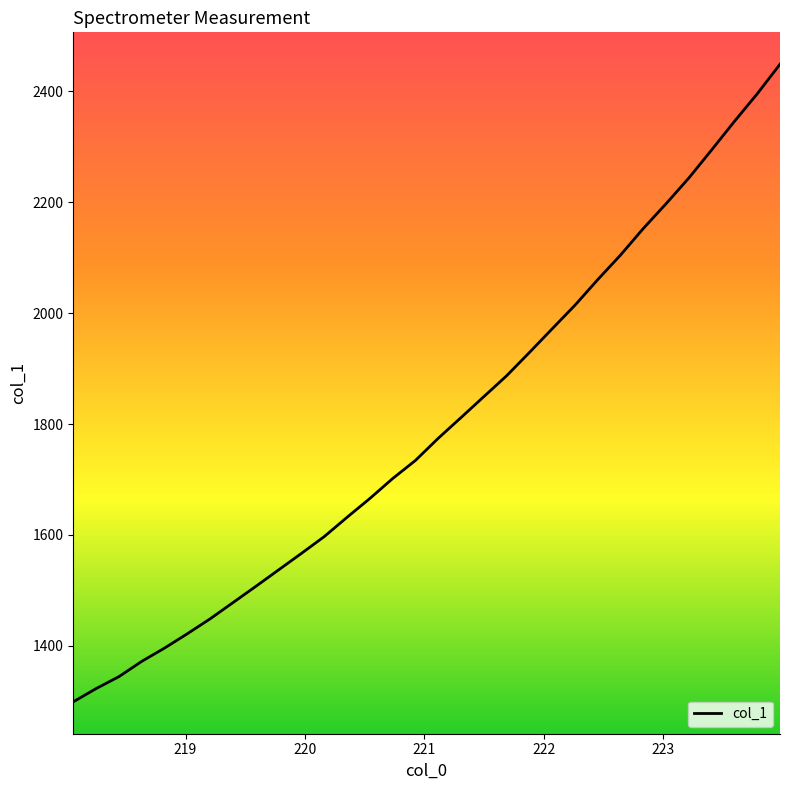

What is the maximum value shown in the chart?

2448.8